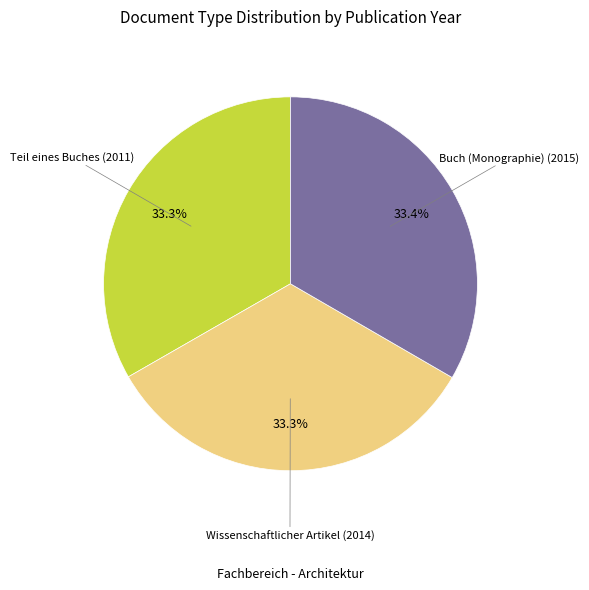

Is there a majority slice in this chart?

No